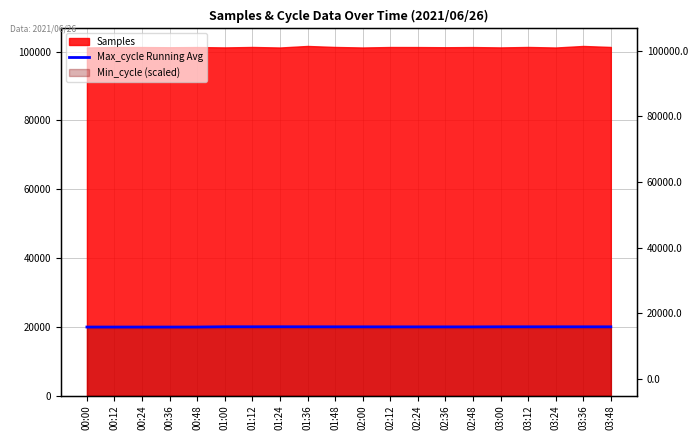

How many points are higher than both their immediate neighbors (excluding endpoints)?

4